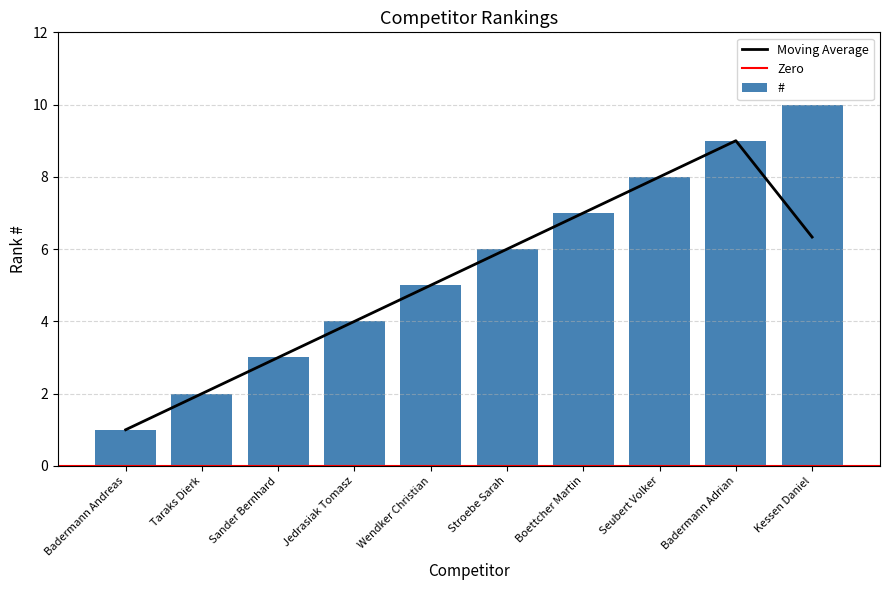

Count the values in the range 3 to 8.

6